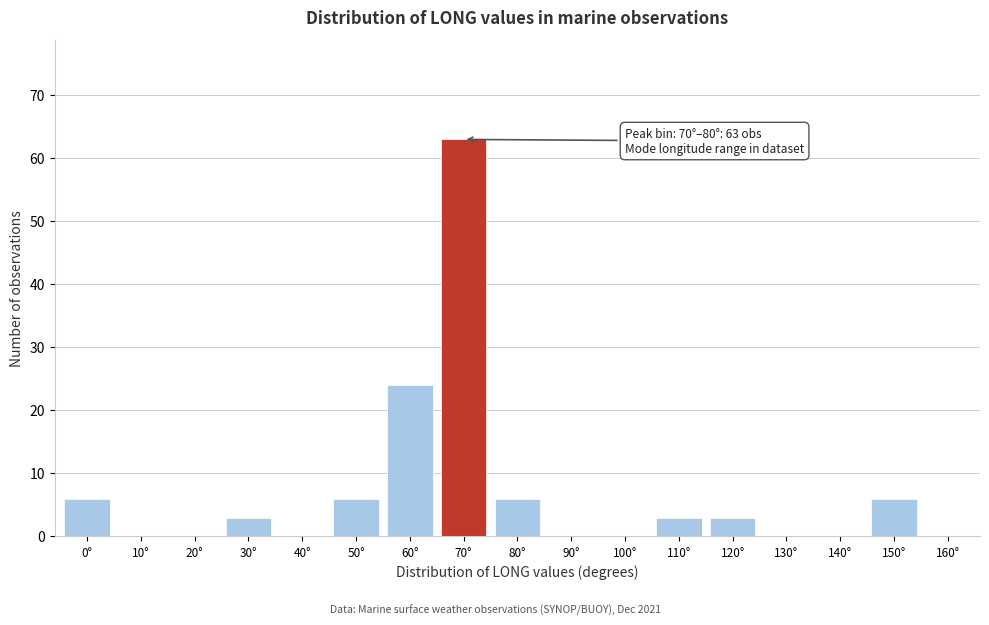

Reading right to left, list all the values displayed in this chart.

160°=0	150°=6	140°=0	130°=0	120°=3	110°=3	100°=0	90°=0	80°=6	70°=63	60°=24	50°=6	40°=0	30°=3	20°=0	10°=0	0°=6